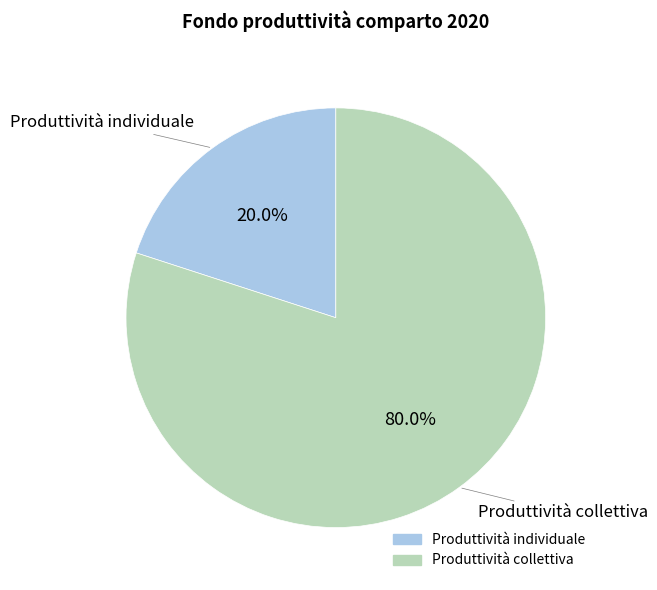

To the nearest percent, what portion does Produttività individuale represent?

20%